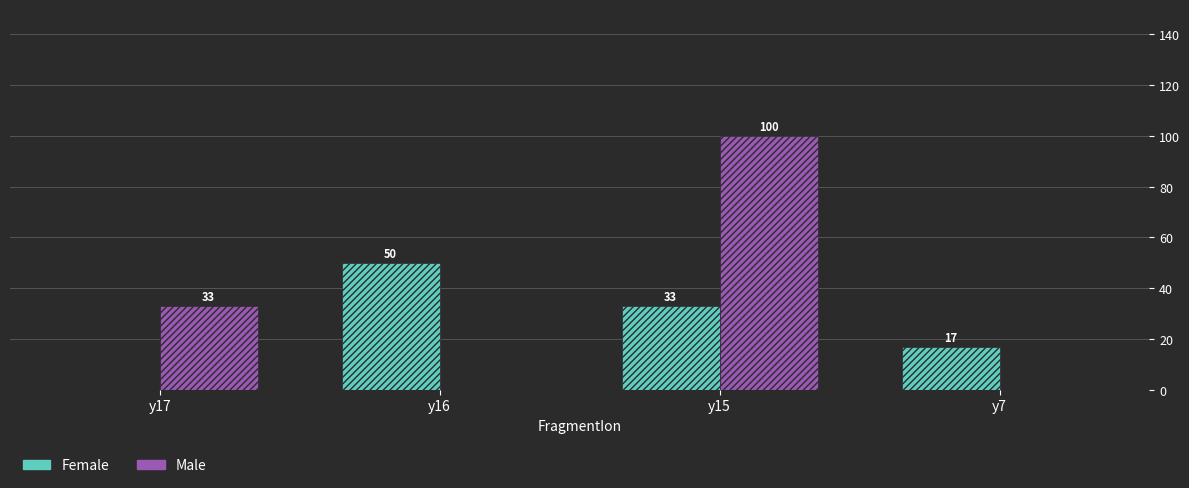

The Female series shows 17 at y7. True or false?

True